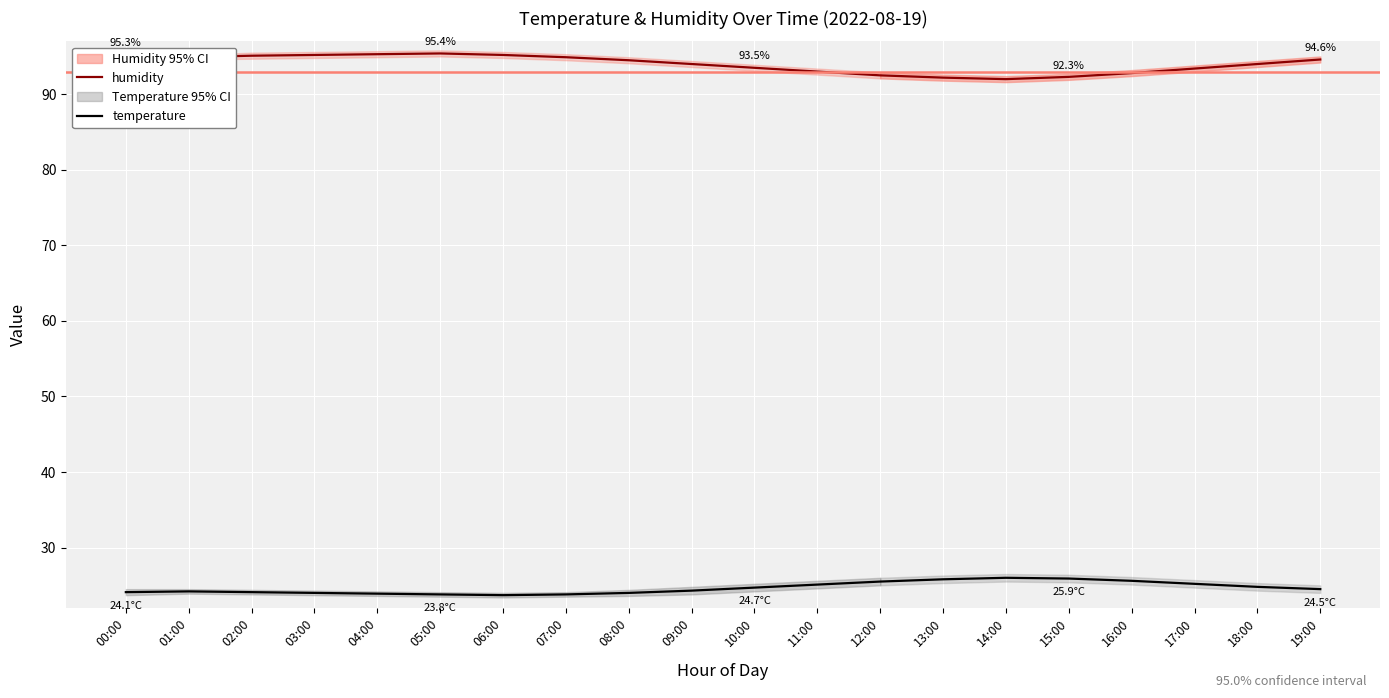

What is the label of the 3rd point from the left?

02:00